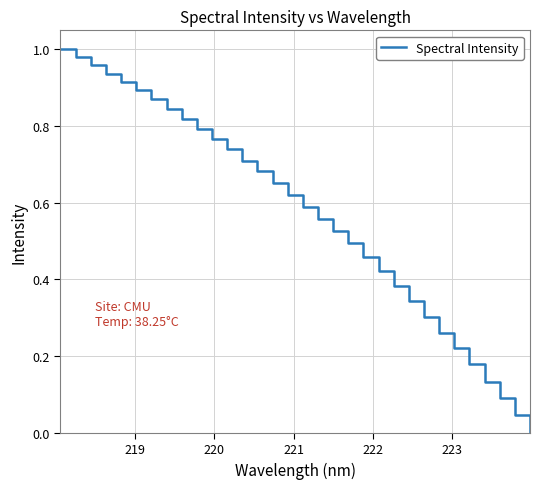

Does the chart have visible grid lines?

Yes